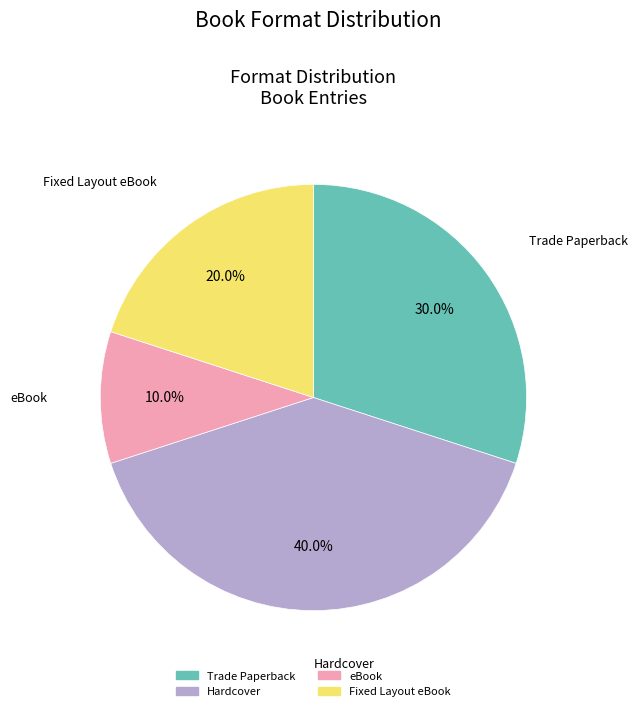

Which slice is the largest?

Hardcover